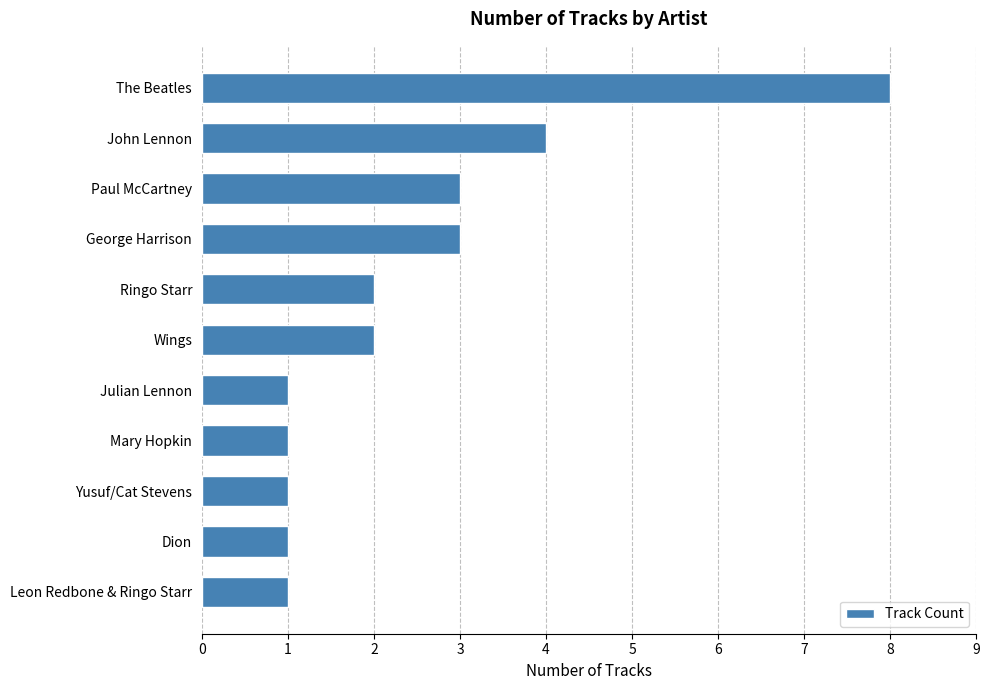

How many values are between 1 and 3?

9